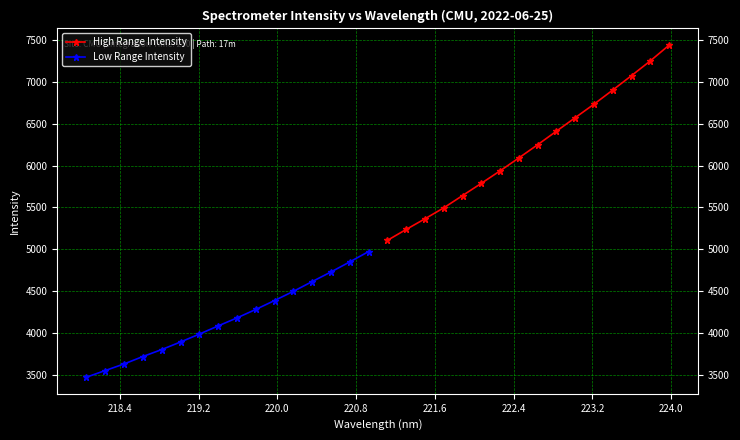

True or false: Low Range Intensity has more than 0 points higher than both neighbors.

False